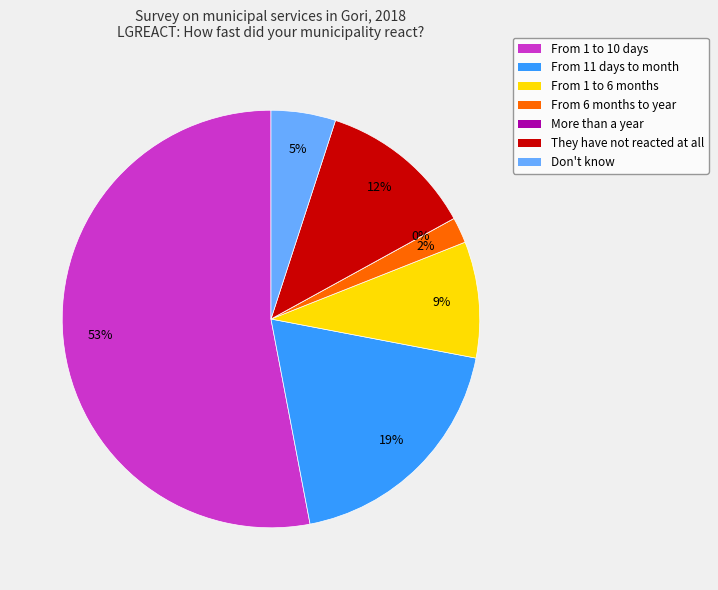

What is the total percentage of From 1 to 10 days and More than a year?

53.0%